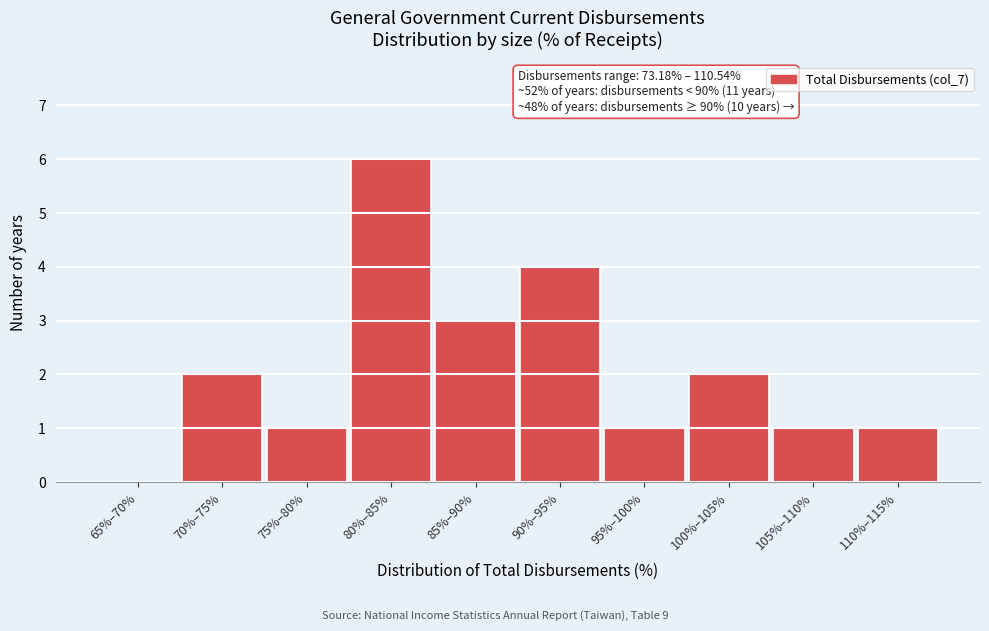

Reading right to left, list all the values displayed in this chart.

110%–115%=1	105%–110%=1	100%–105%=2	95%–100%=1	90%–95%=4	85%–90%=3	80%–85%=6	75%–80%=1	70%–75%=2	65%–70%=0